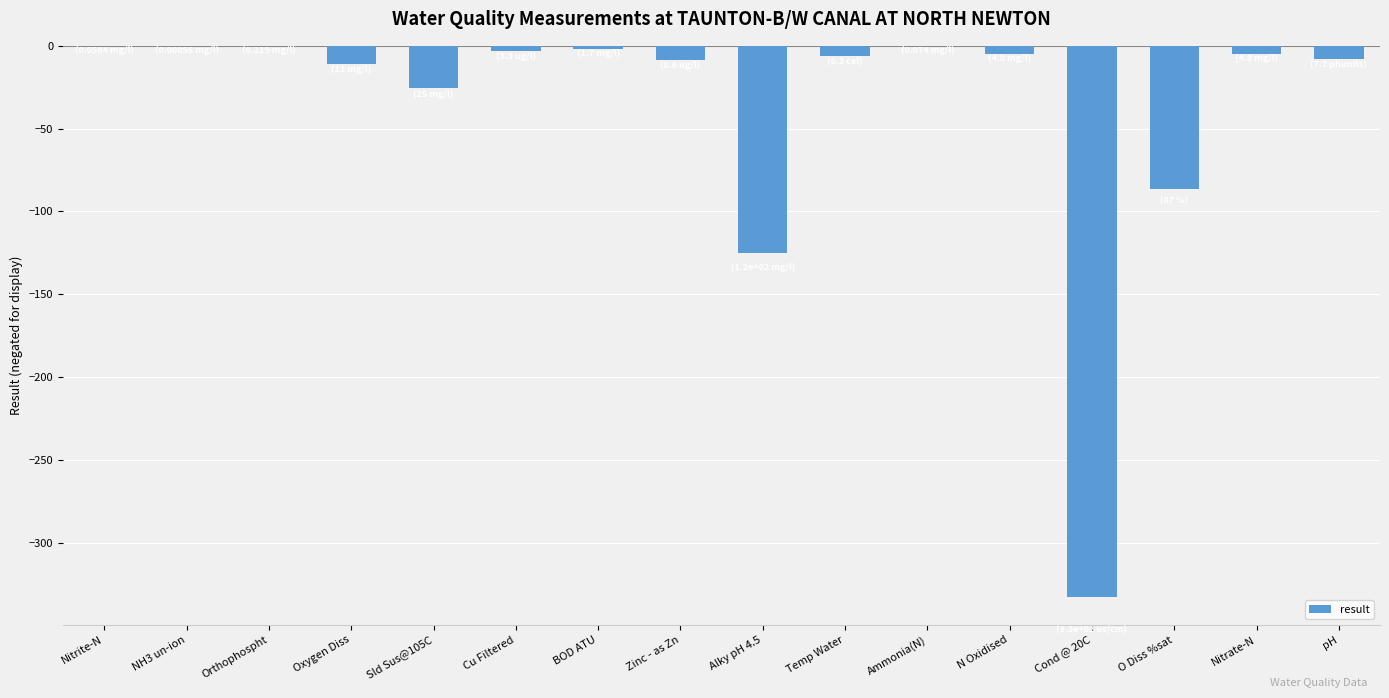

What is the sum of all values?

-618.1